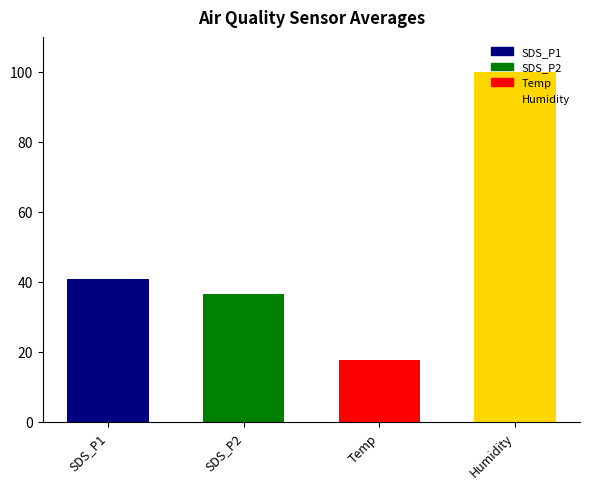

Rank the series by their maximum value, from highest to lowest.

Humidity, SDS_P1, SDS_P2, Temp